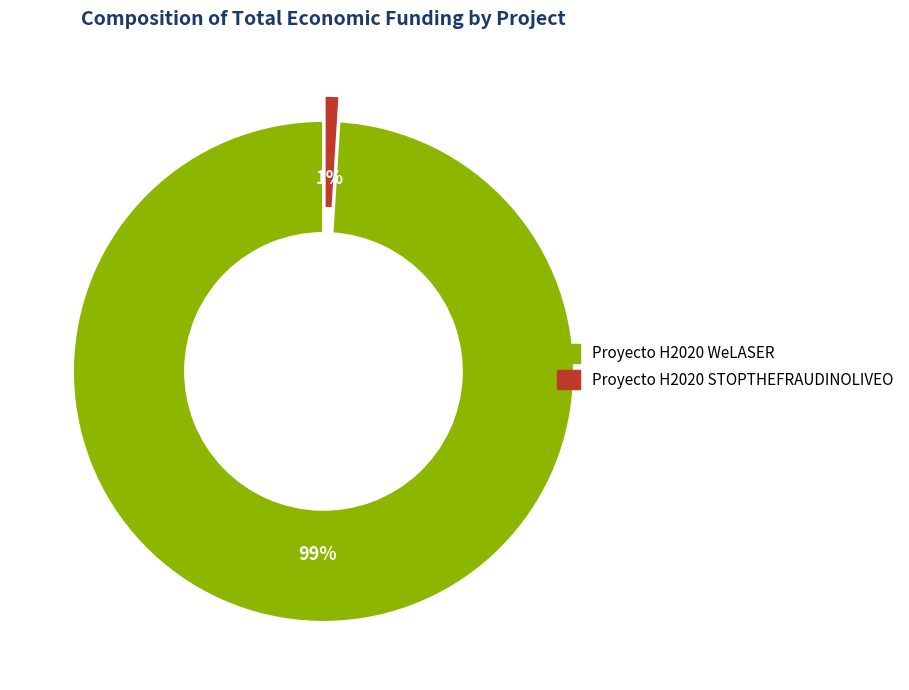

To the nearest percent, what portion does Proyecto H2020 STOPTHEFRAUDINOLIVEO represent?

1%